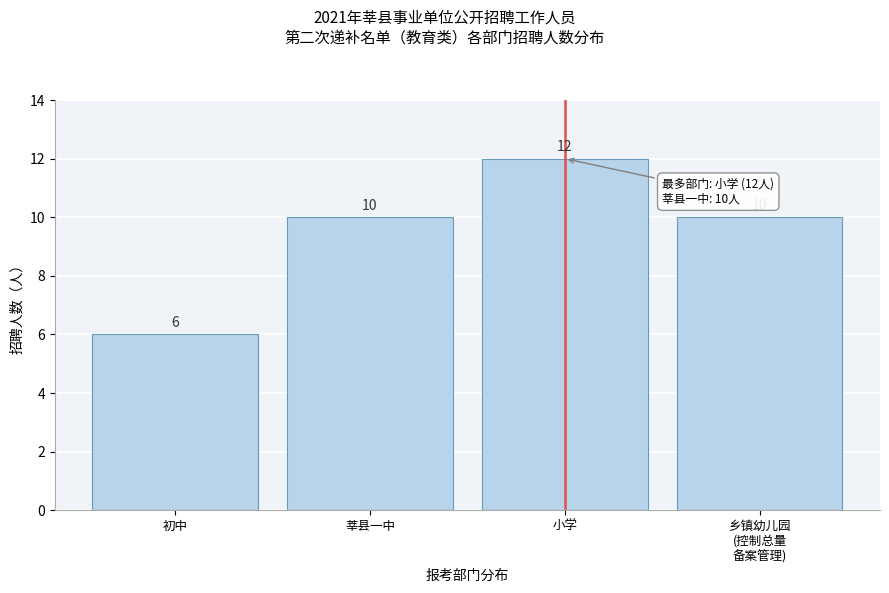

Reading left to right, transcribe all the data shown in this chart.

6	10	12	10